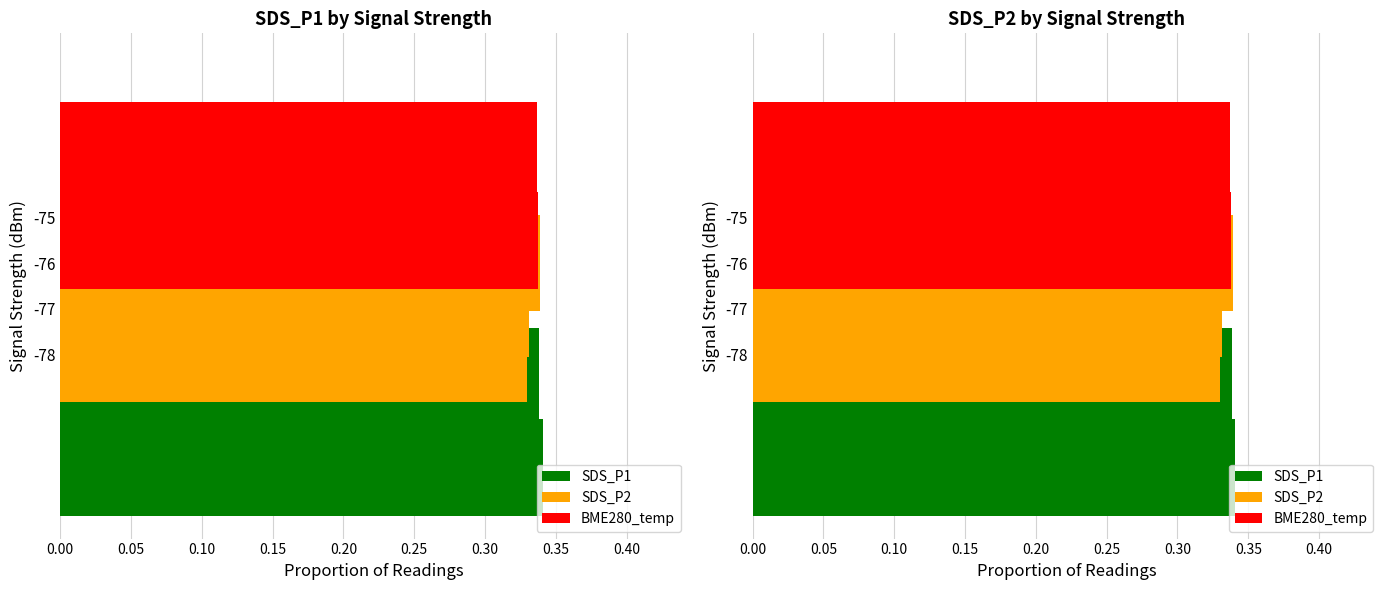

How many categories are shown in the chart?

4